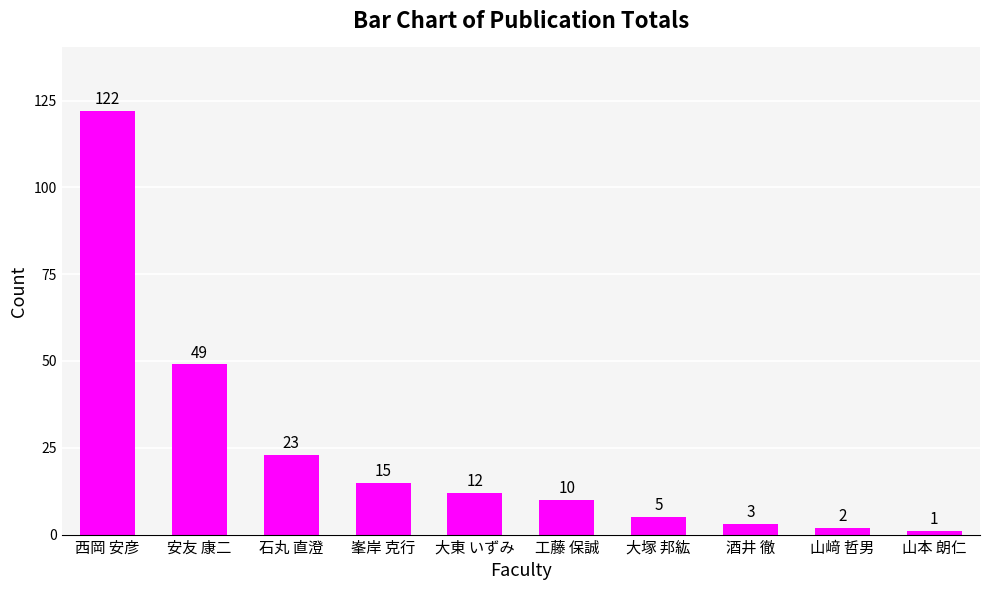

Which has a higher value, 山﨑 哲男 or 大東 いずみ?

大東 いずみ